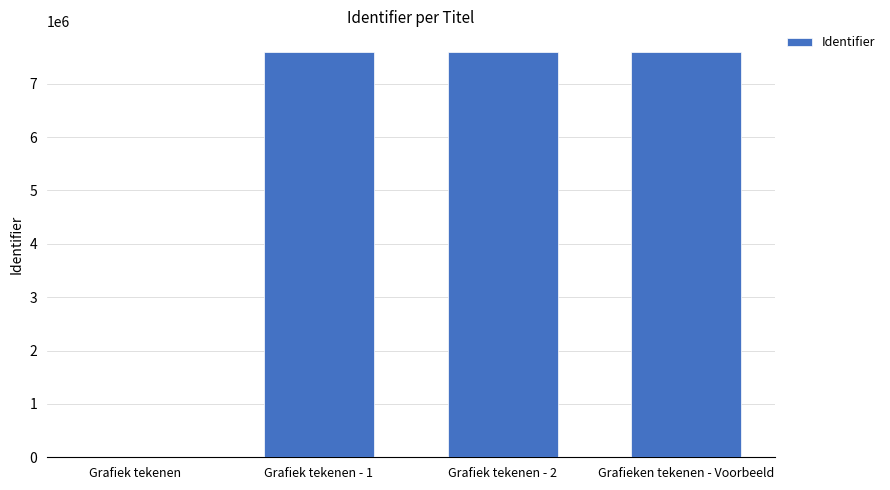

What is the greatest value displayed?

7600416